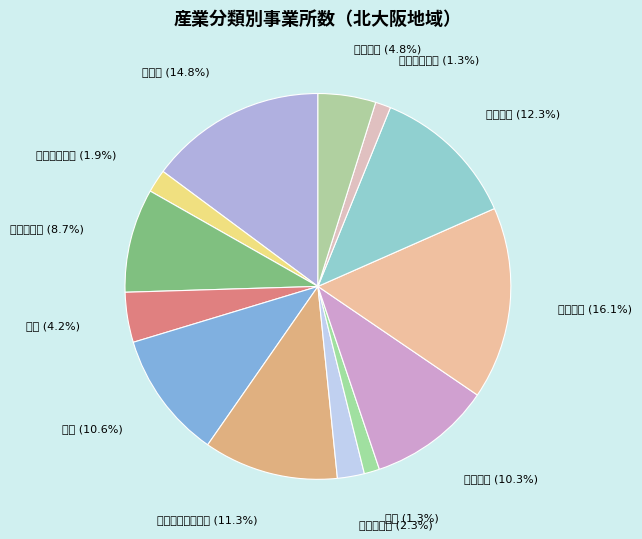

What is the ratio of the value at 印刷 to the value at 電気機械?

0.3